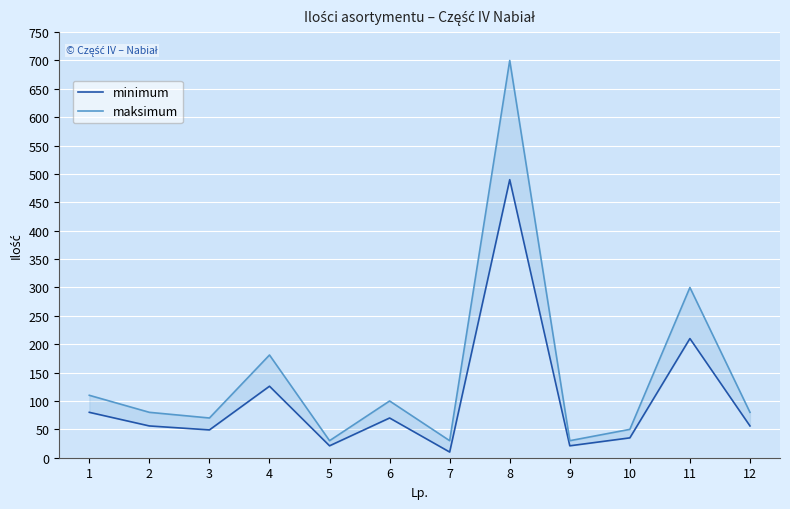

True or false: minimum has a value of 70 at 6.

True